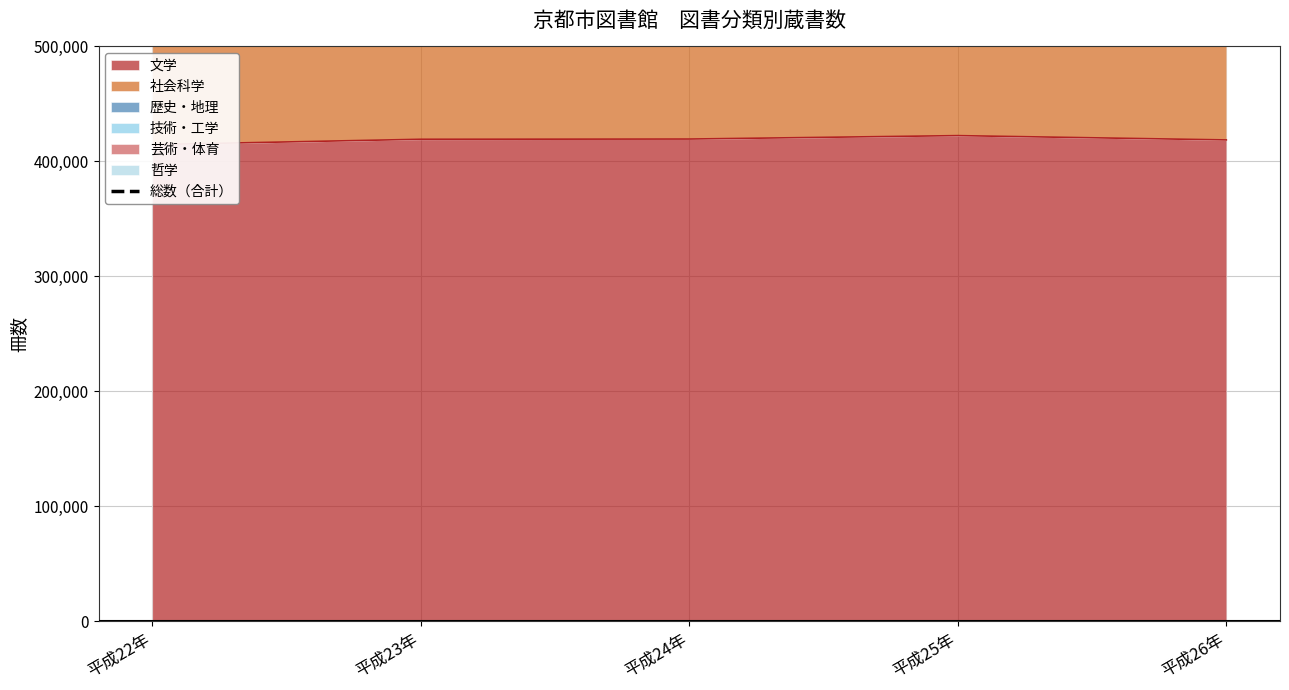

List the labels in order of value, largest first.

平成25年, 平成26年, 平成24年, 平成23年, 平成22年